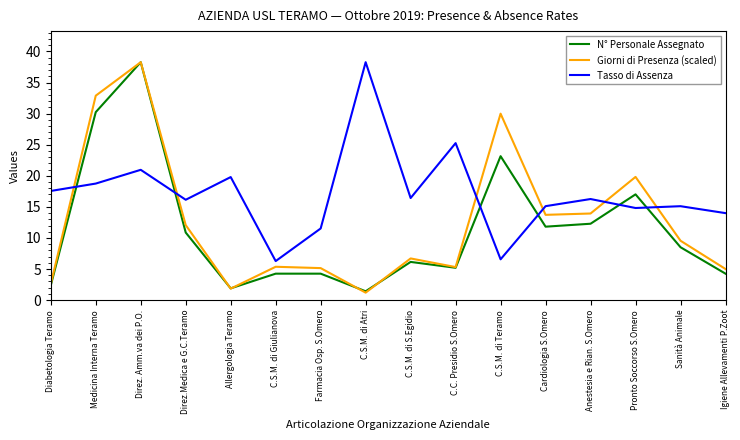

Where do Giorni di Presenza (scaled) and Tasso di Assenza first cross each other?

Diabetologia Teramo and Medicina Interna Teramo